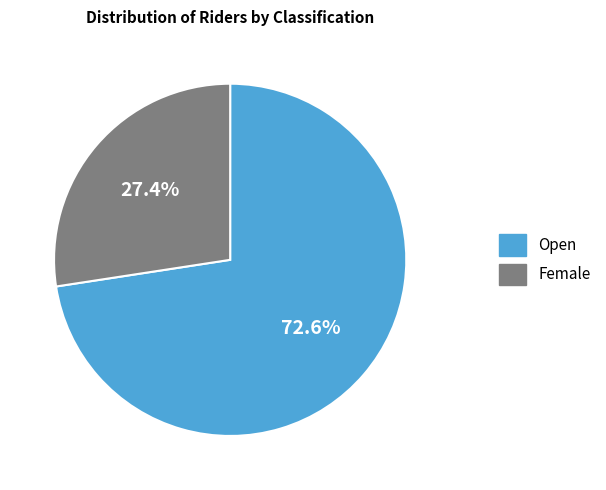

Between Open and Female, which is larger?

Open